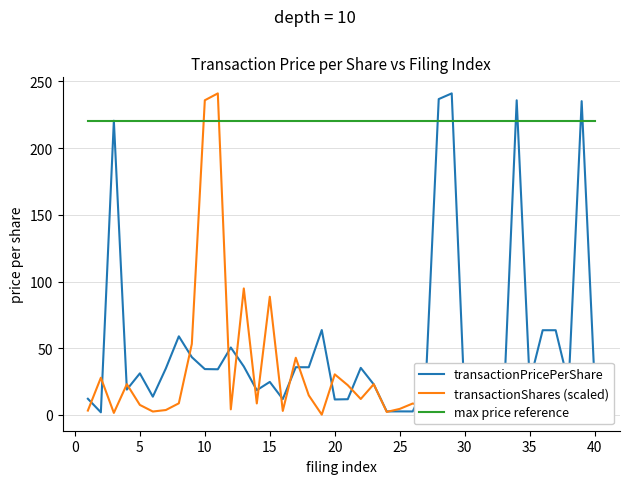

What is the greatest value displayed?

241.0